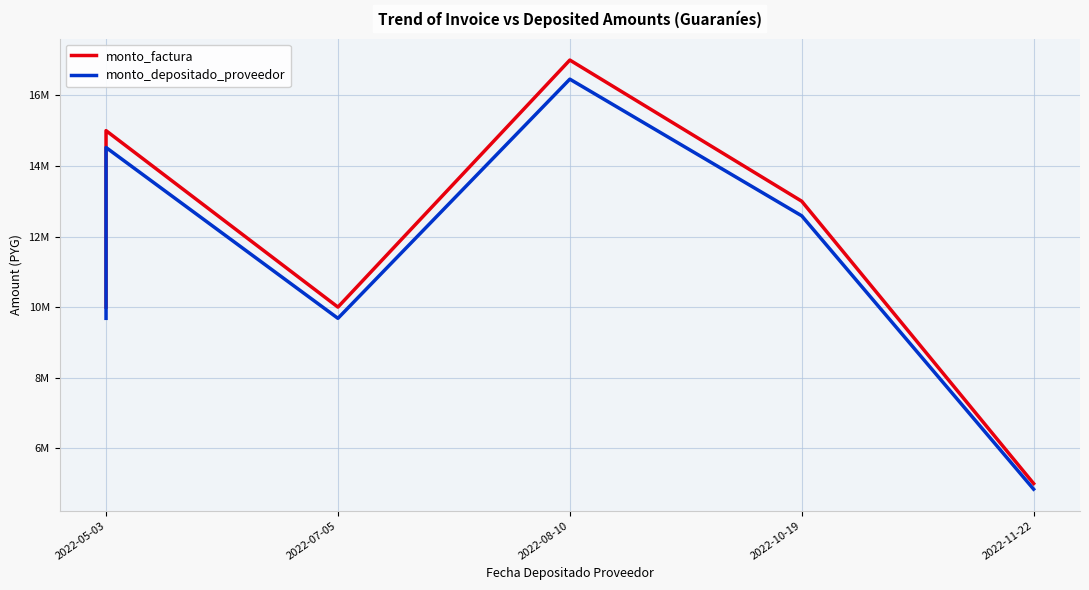

Read the monto_depositado_proveedor value at 2022-05-03.

9681819